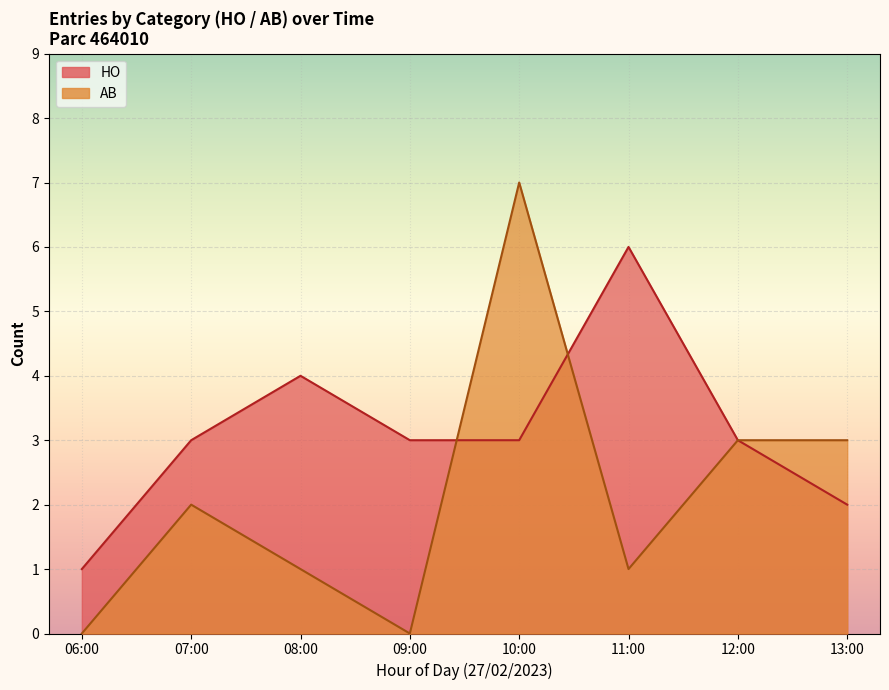

True or false: HO has a value of 7 at 08:00.

False